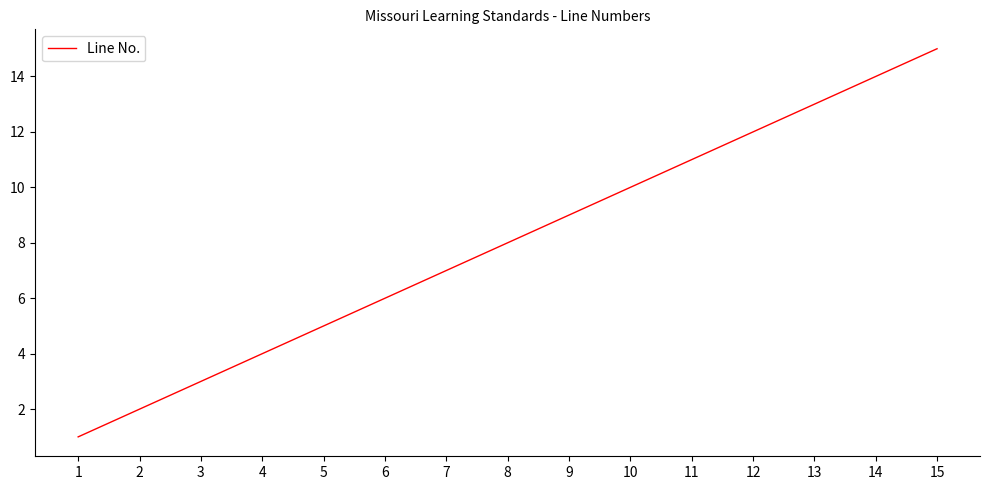

How many lines are shown in the chart?

1